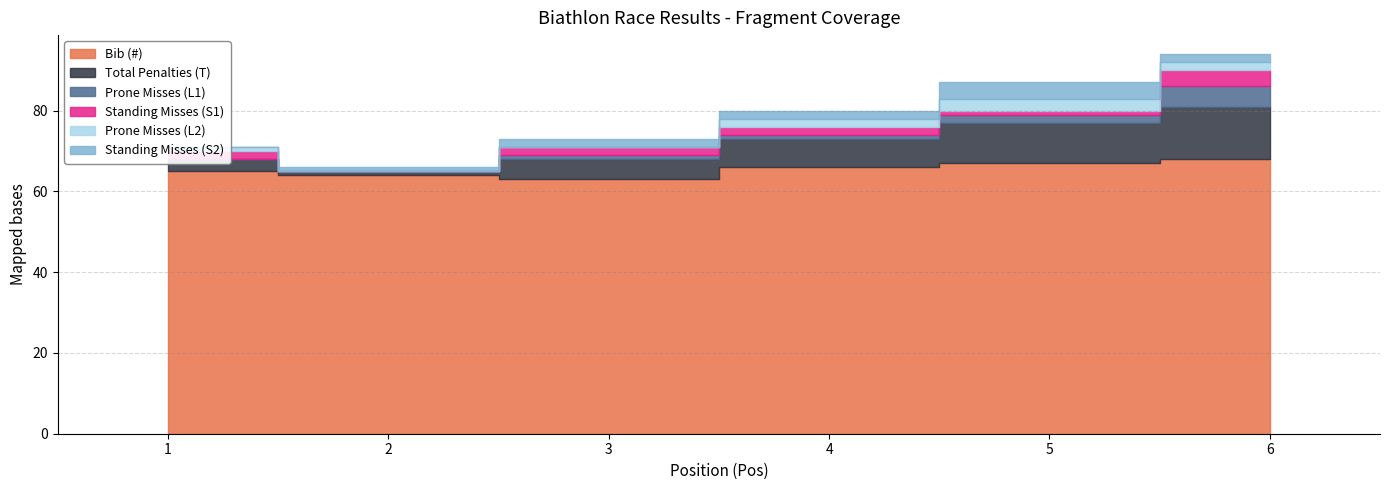

In Bib (#), how many points are lower than both neighbors (excluding endpoints)?

1